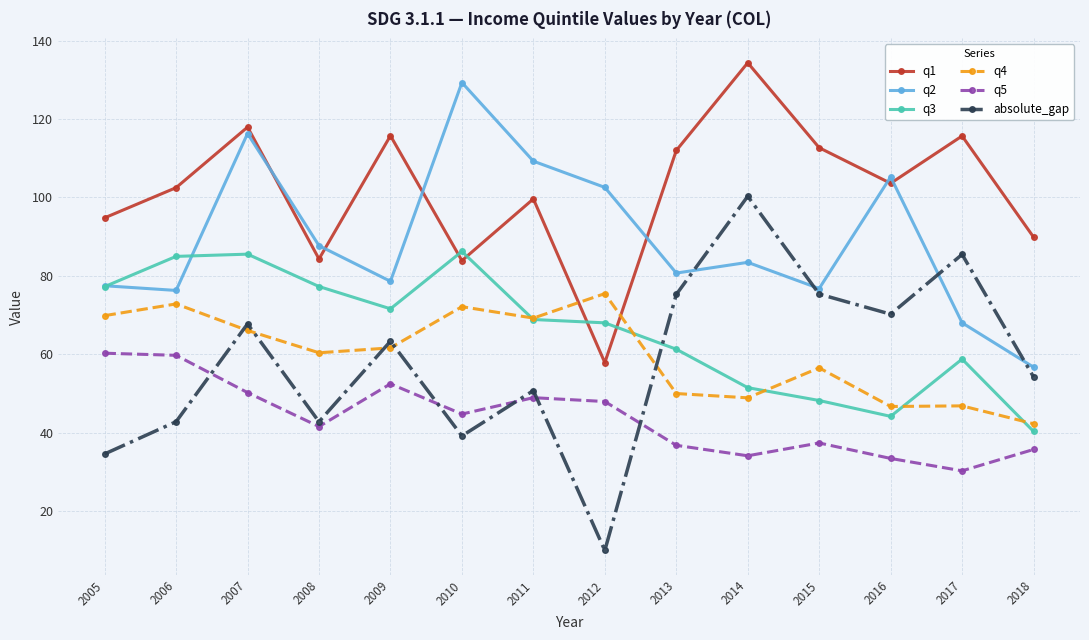

How many lines are shown in the chart?

6